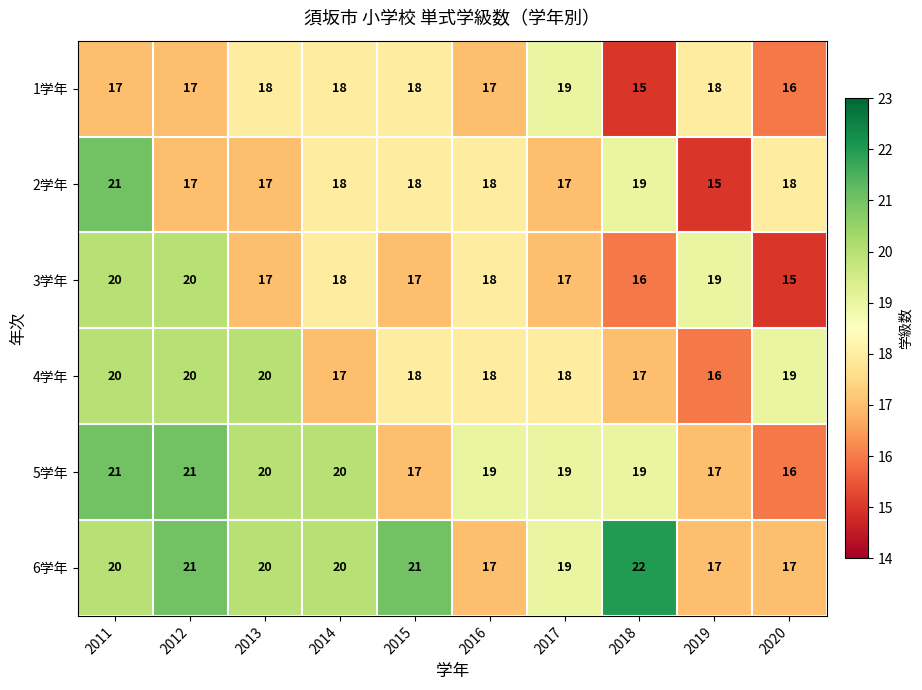

Where does the 4学年 series first go above 18?

2011